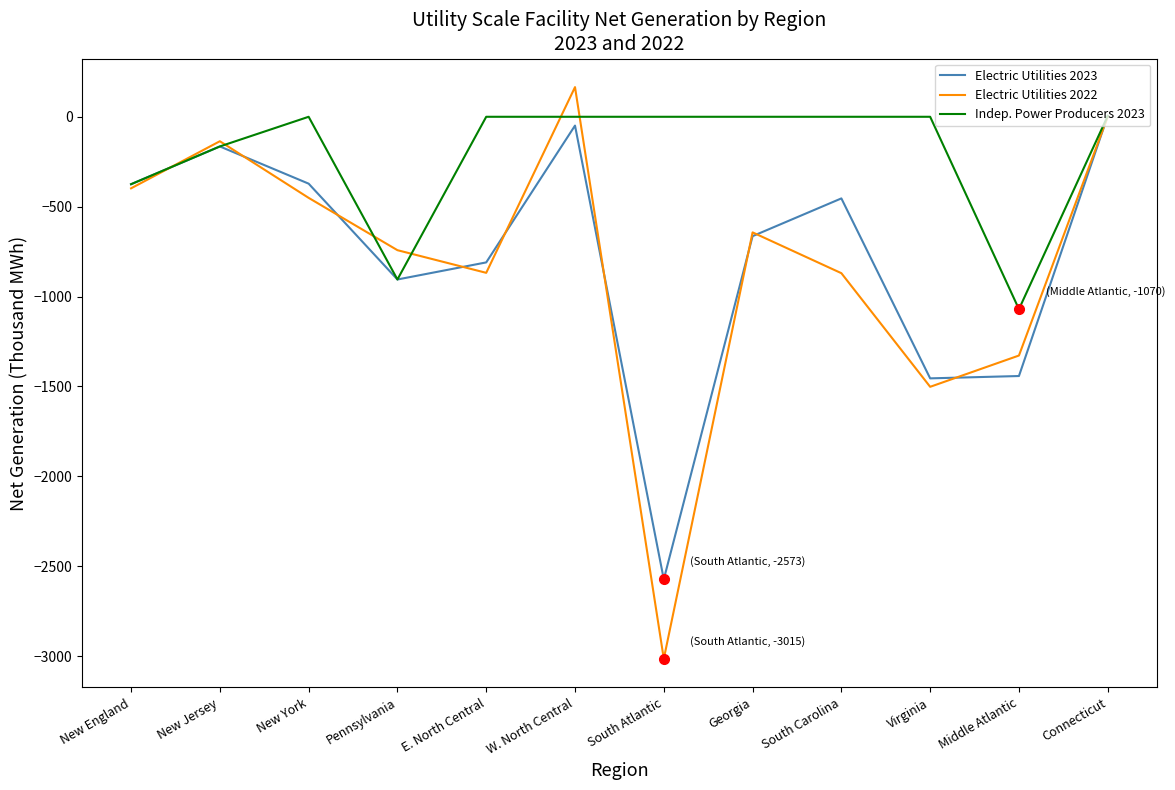

How many intersections are there between Indep. Power Producers 2023 and Electric Utilities 2022?

6